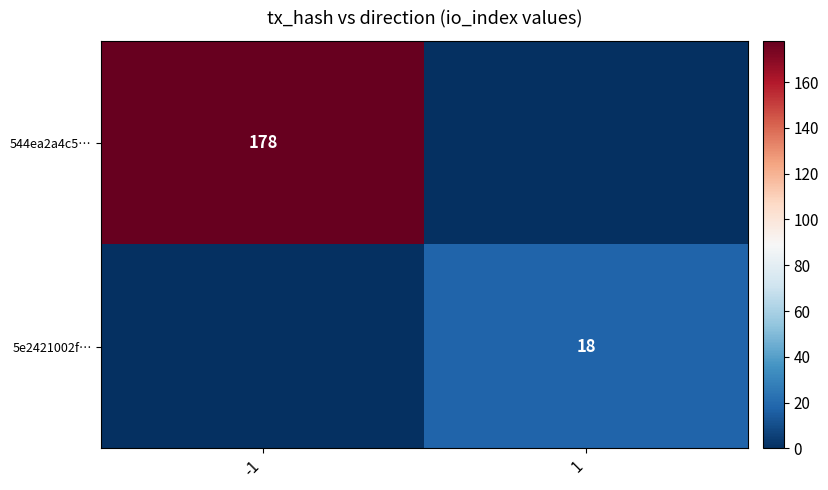

The 544ea2a4c5… series shows 96 at -1. True or false?

False